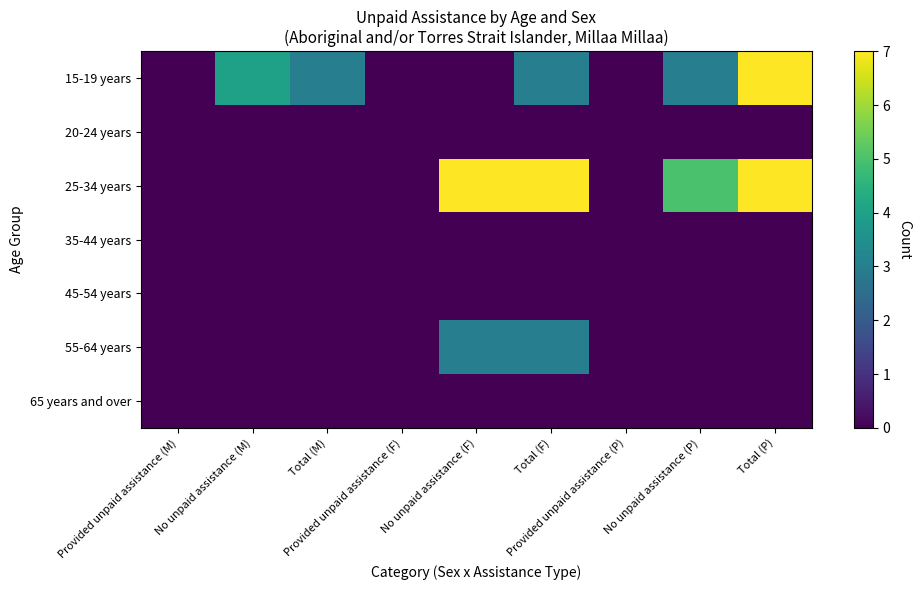

How many categories are shown in the chart?

9